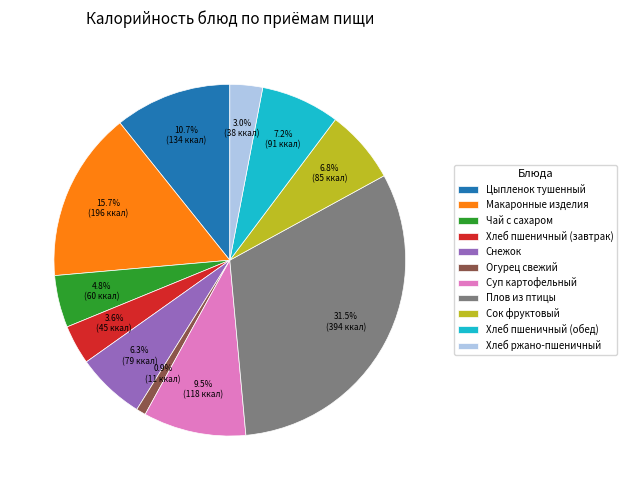

How much of the chart is everything except Хлеб ржано-пшеничный?

97.0%